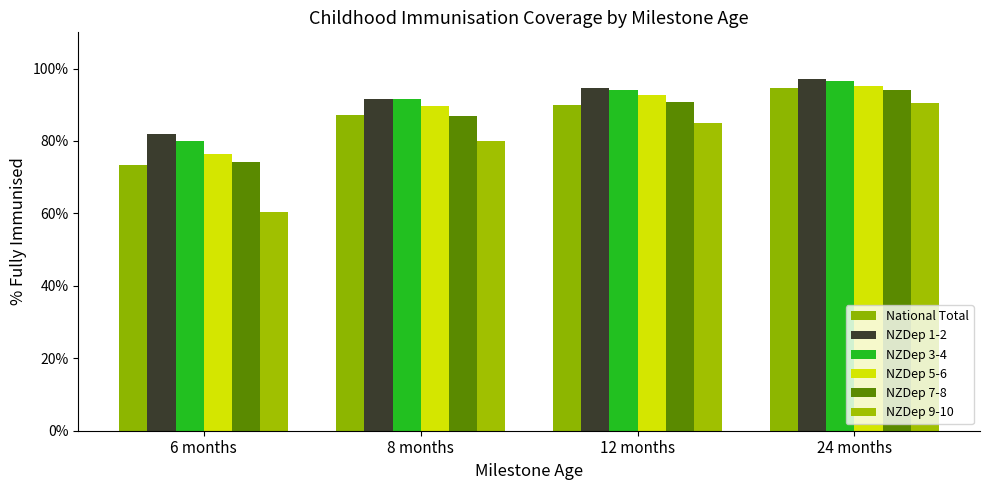

Does the chart contain stacked bars?

No